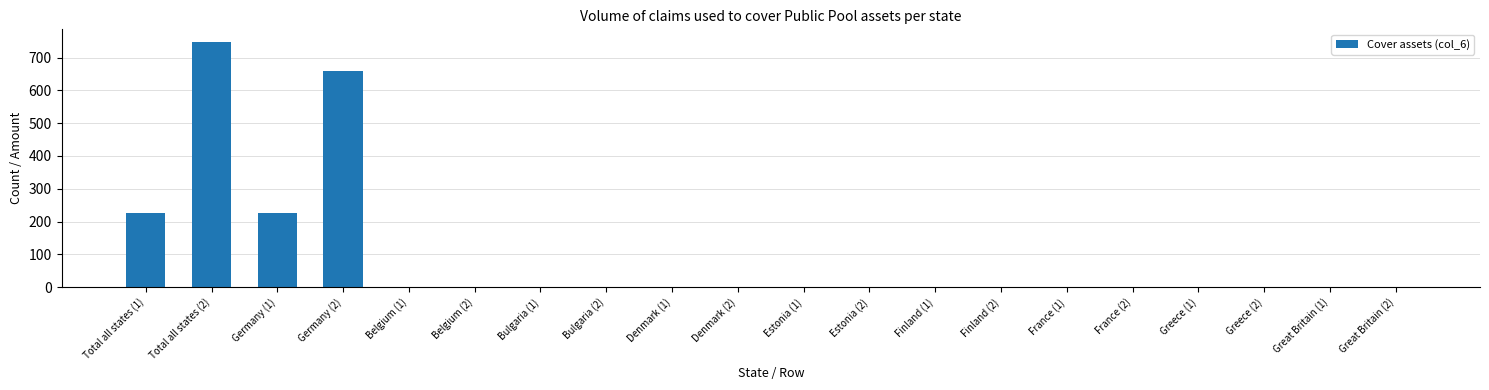

Is it true that the value at Great Britain (2) is 0.0?

True